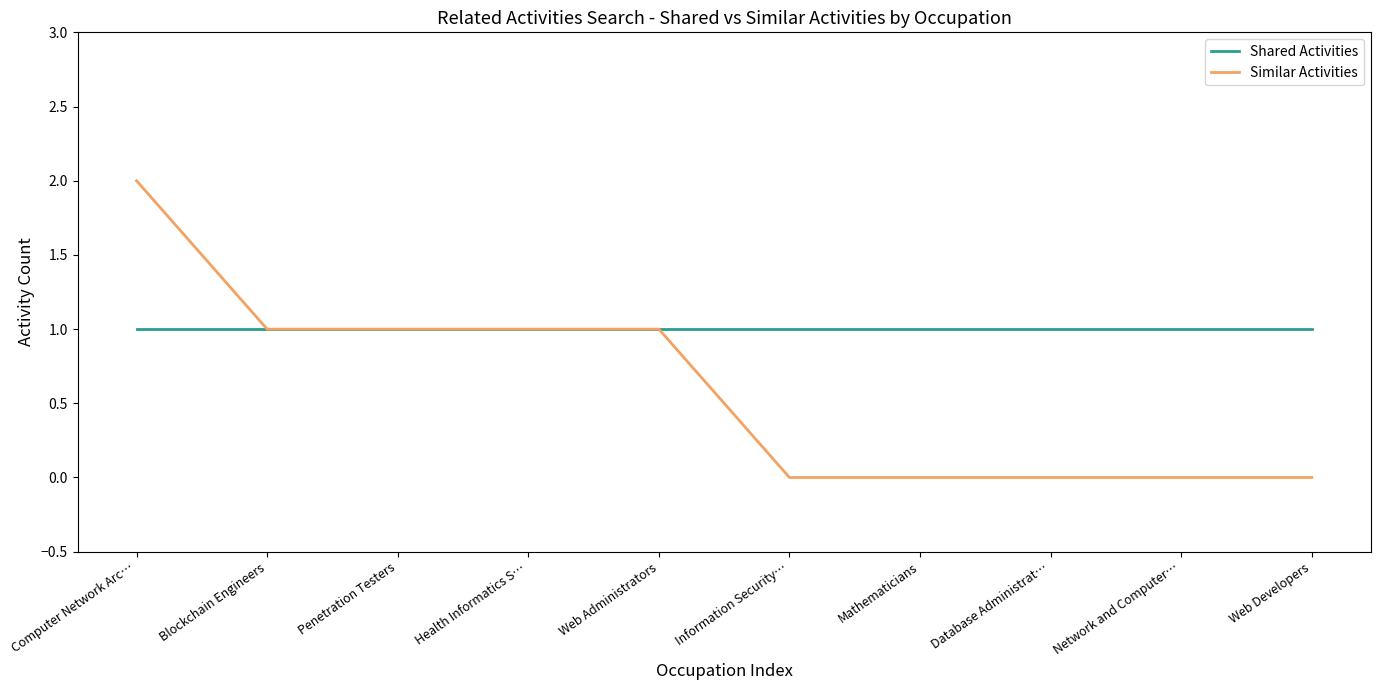

Is it true that Shared Activities equals 1 at Network and Computer…?

True